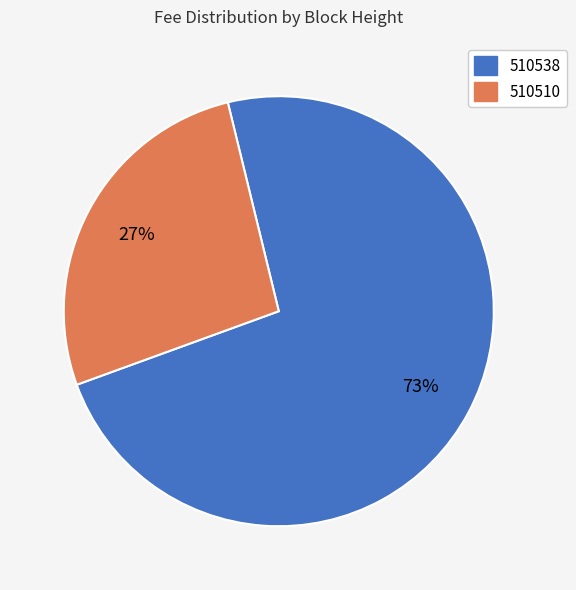

Rank the categories by value from highest to lowest.

510538, 510510